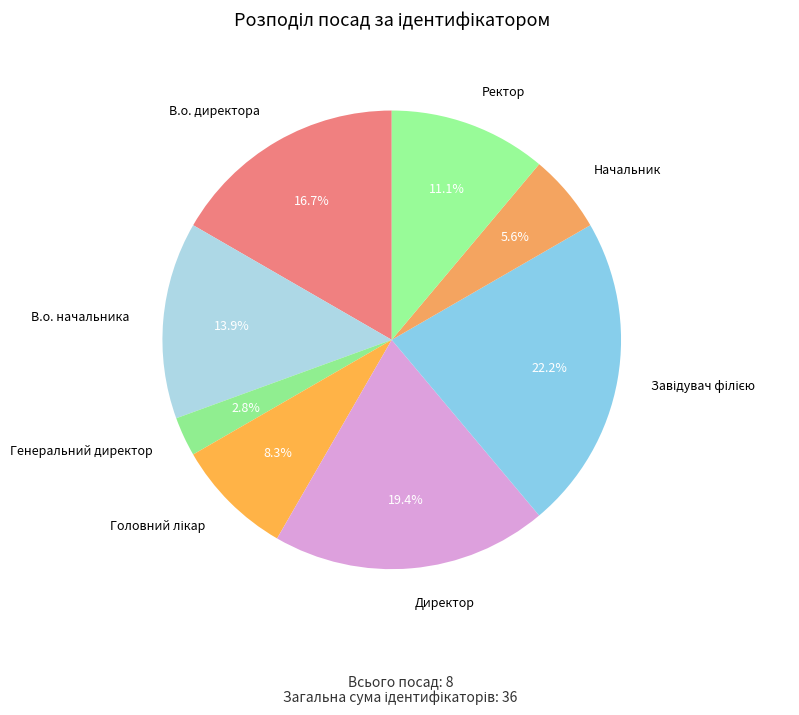

How many slices are in this pie chart?

8